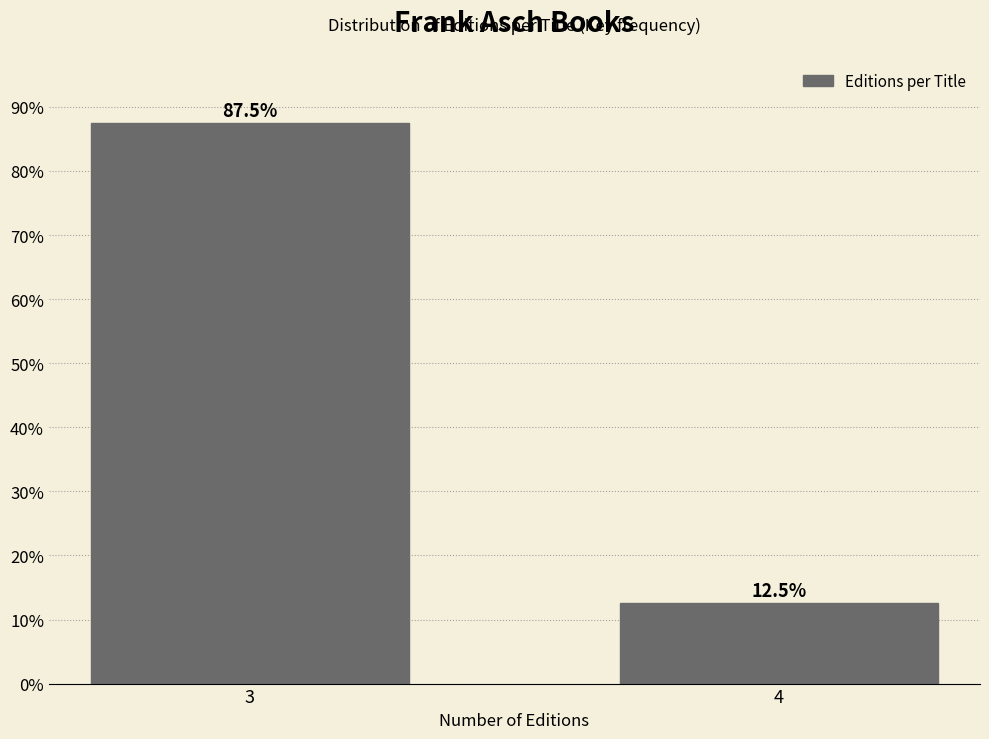

Reading left to right, list all the values displayed in this chart.

87.5	12.5